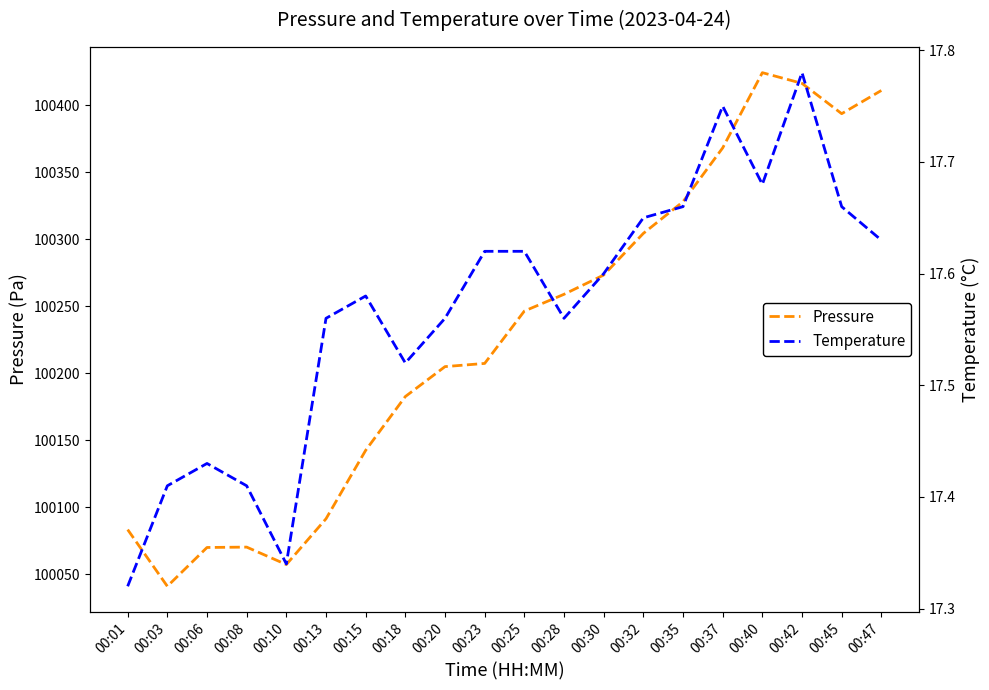

At which label is Pressure closest to 100232?

00:25